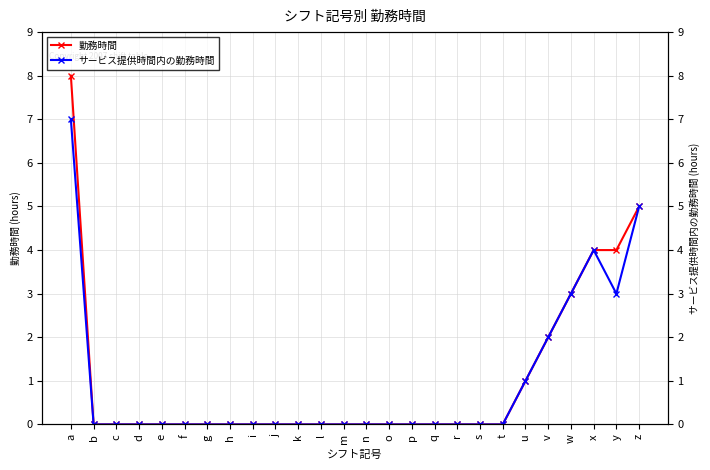

How many distinct data groups are displayed?

2